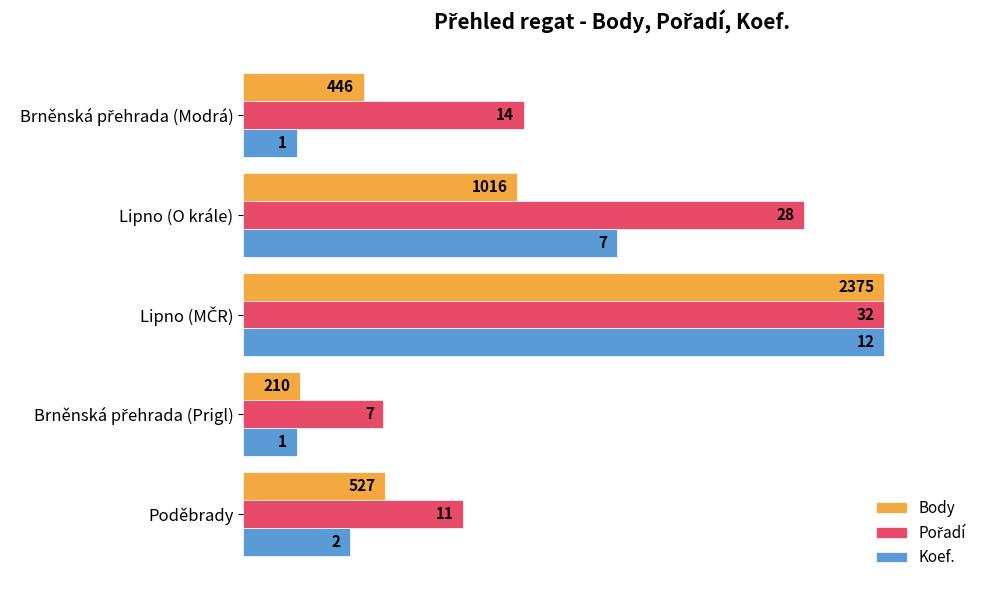

How many groups of bars are there?

5